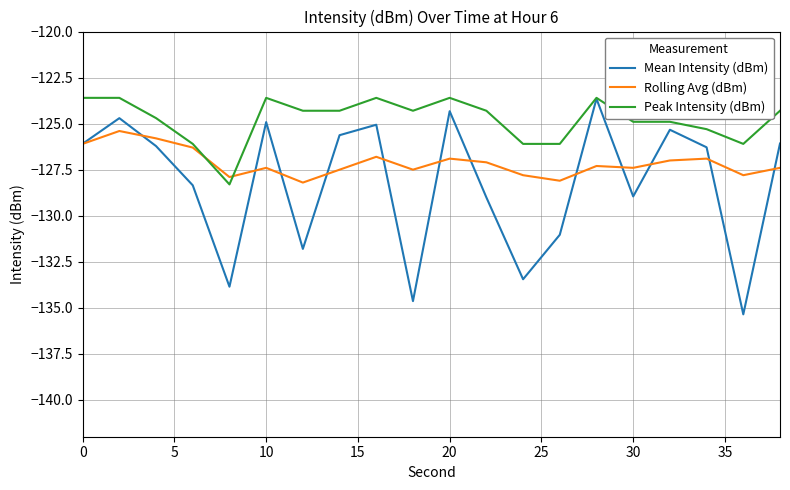

What is the minimum value for Mean Intensity (dBm)?

-135.4